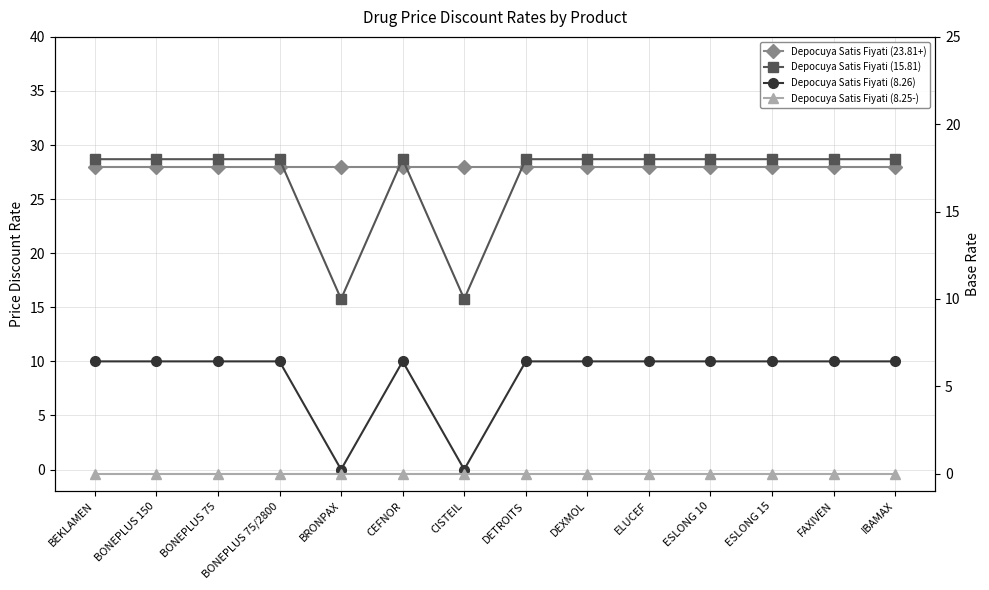

Reading left to right, what are all the values shown in this chart?

Depocuya Satis Fiyati (23.81+): BEKLAMEN=28.0	BONEPLUS 150=28.0	BONEPLUS 75=28.0	BONEPLUS 75/2800=28.0	BRONPAX=28.0	CEFNOR=28.0	CISTEIL=28.0	DETROITS=28.0	DEXMOL=28.0	ELUCEF=28.0	ESLONG 10=28.0	ESLONG 15=28.0	FAXIVEN=28.0	IBAMAX=28.0
Depocuya Satis Fiyati (8.26): BEKLAMEN=10.0	BONEPLUS 150=10.0	BONEPLUS 75=10.0	BONEPLUS 75/2800=10.0	BRONPAX=0.0	CEFNOR=10.0	CISTEIL=0.0	DETROITS=10.0	DEXMOL=10.0	ELUCEF=10.0	ESLONG 10=10.0	ESLONG 15=10.0	FAXIVEN=10.0	IBAMAX=10.0
Depocuya Satis Fiyati (15.81): BEKLAMEN=18.0	BONEPLUS 150=18.0	BONEPLUS 75=18.0	BONEPLUS 75/2800=18.0	BRONPAX=10.0	CEFNOR=18.0	CISTEIL=10.0	DETROITS=18.0	DEXMOL=18.0	ELUCEF=18.0	ESLONG 10=18.0	ESLONG 15=18.0	FAXIVEN=18.0	IBAMAX=18.0
Depocuya Satis Fiyati (8.25-): BEKLAMEN=0.0	BONEPLUS 150=0.0	BONEPLUS 75=0.0	BONEPLUS 75/2800=0.0	BRONPAX=0.0	CEFNOR=0.0	CISTEIL=0.0	DETROITS=0.0	DEXMOL=0.0	ELUCEF=0.0	ESLONG 10=0.0	ESLONG 15=0.0	FAXIVEN=0.0	IBAMAX=0.0